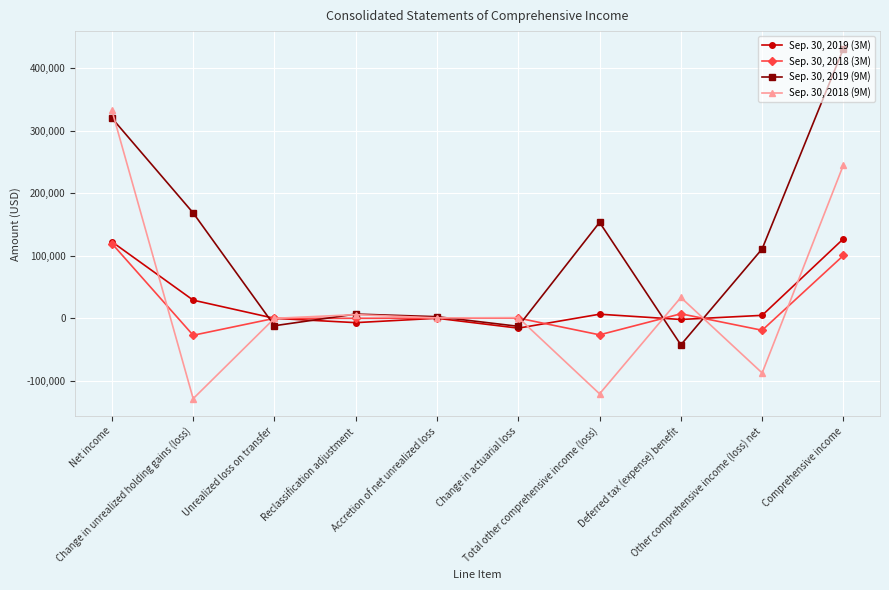

What is the total value across all series at Change in unrealized holding gains (loss)?

42098